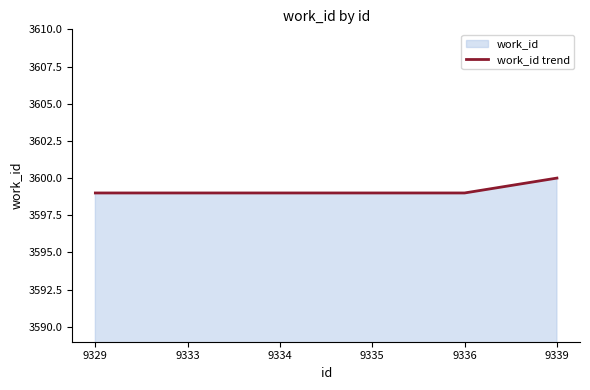

How many distinct data groups are displayed?

1